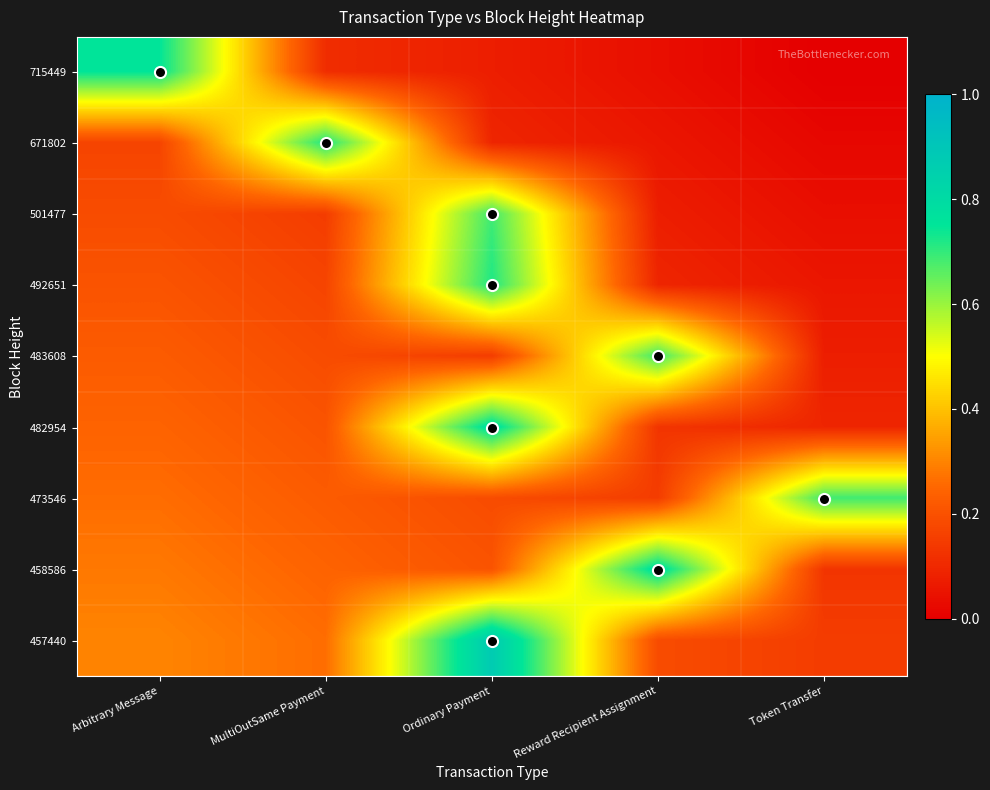

Which label corresponds to the smallest value in the chart?

Token Transfer